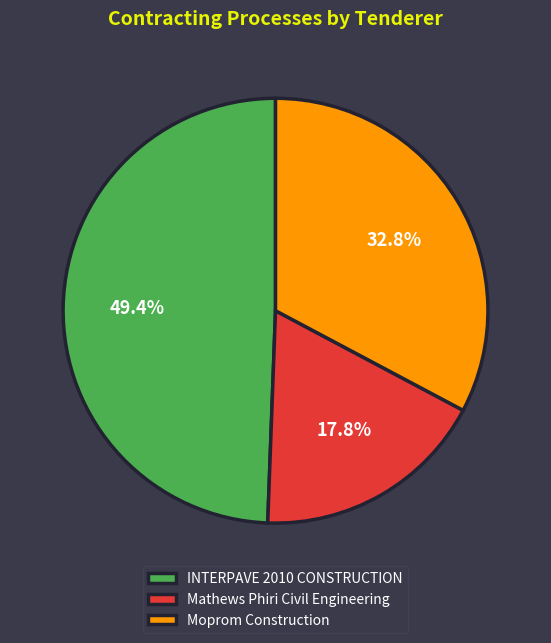

Which category has the smallest portion of the pie?

Mathews Phiri Civil Engineering